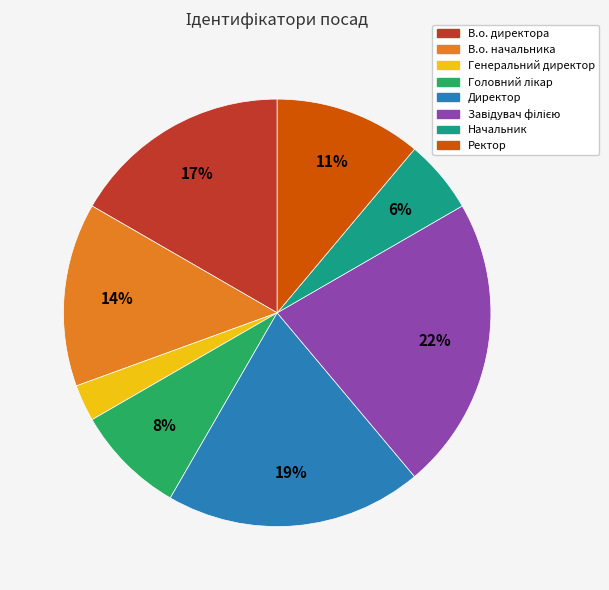

Is it true that Директор is 31% of the pie?

False